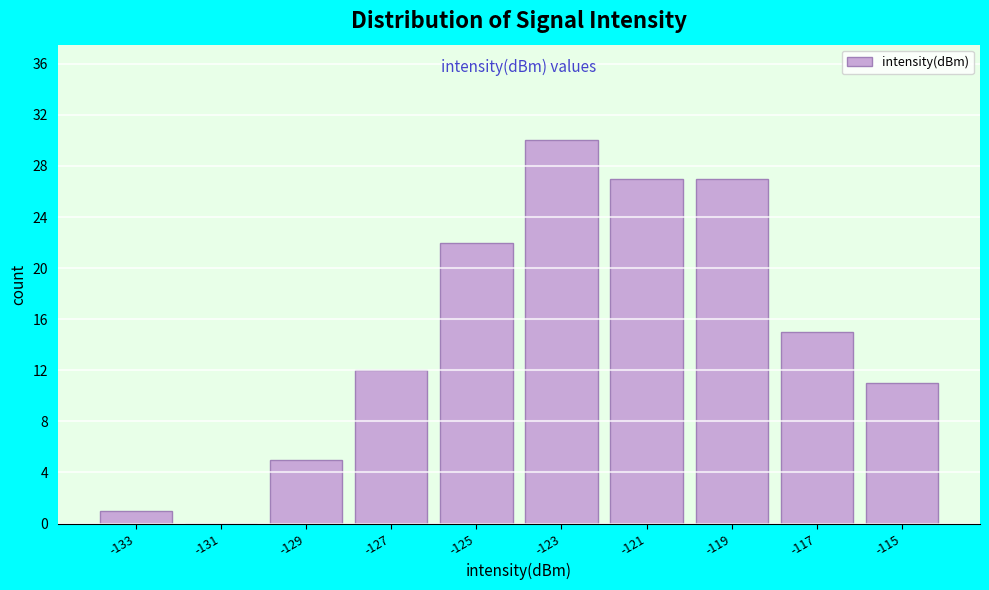

Reading left to right, extract all data points from this chart.

-133=1	-131=0	-129=5	-127=12	-125=22	-123=30	-121=27	-119=27	-117=15	-115=11